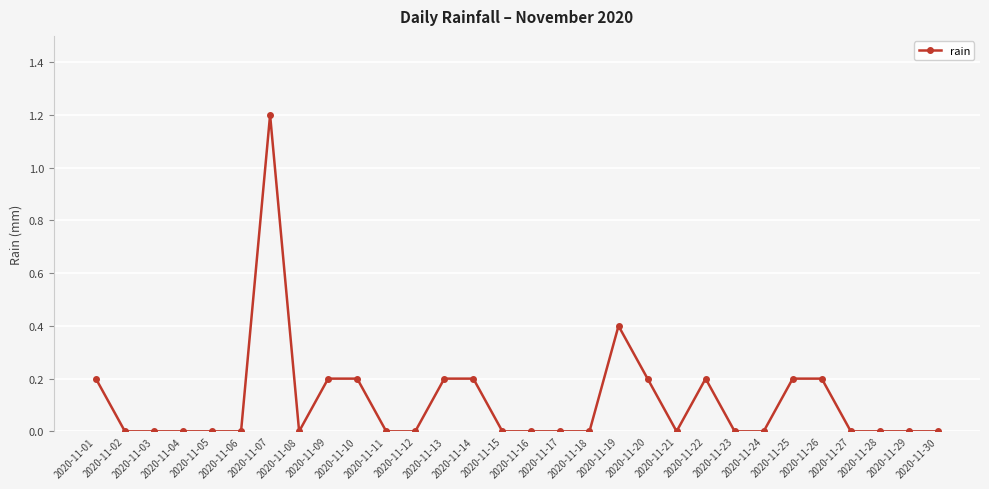

What is the value of the 1st point from the left?

0.2